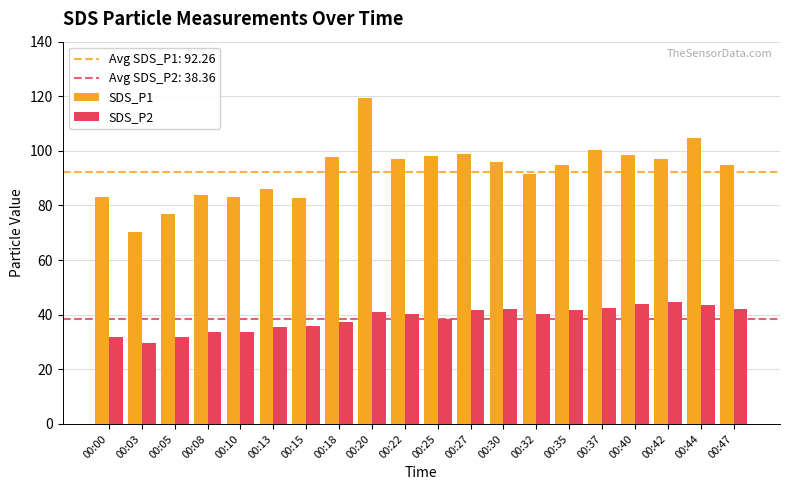

Is the value of SDS_P1 at 00:37 greater than the value of SDS_P2 at 00:42?

Yes